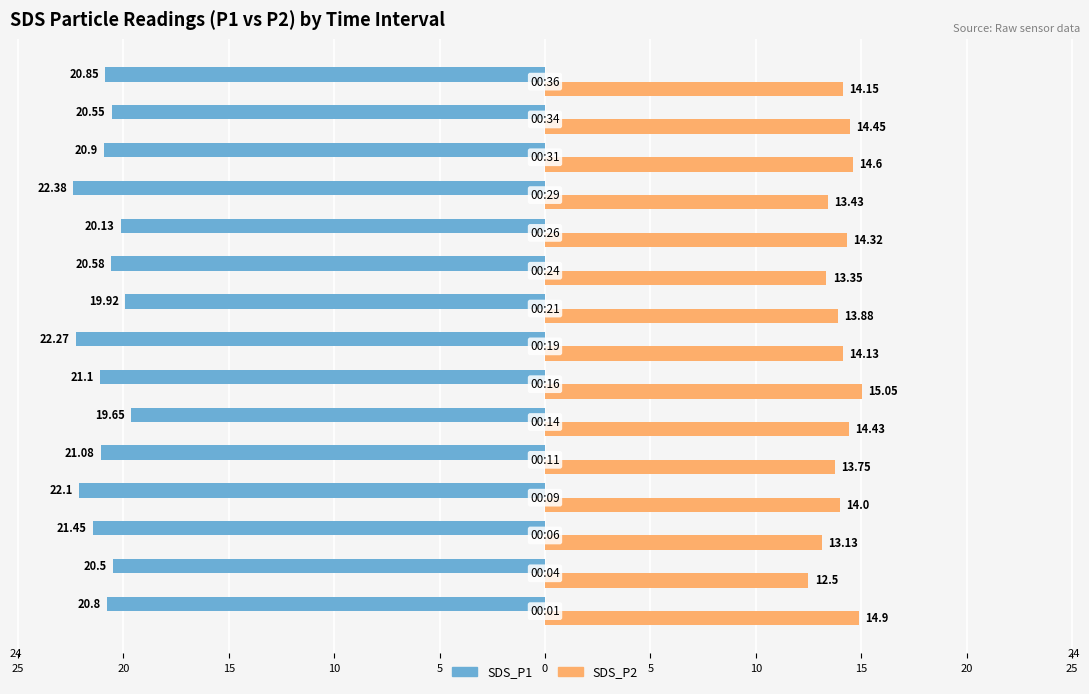

What are all the series names shown in the legend?

SDS_P1, SDS_P2